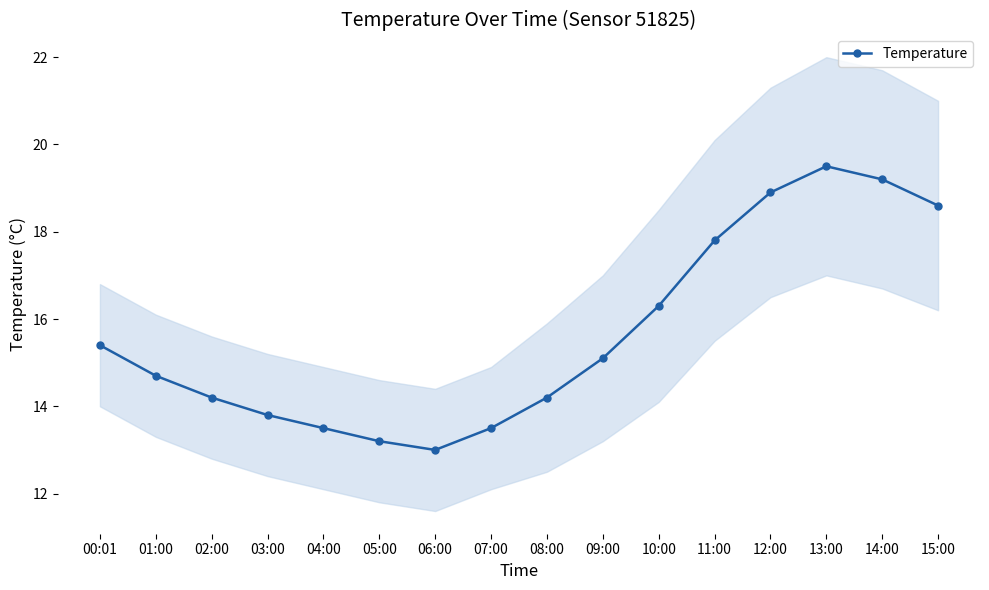

Approximately how many times larger is the value at 01:00 compared to 03:00?

1.1